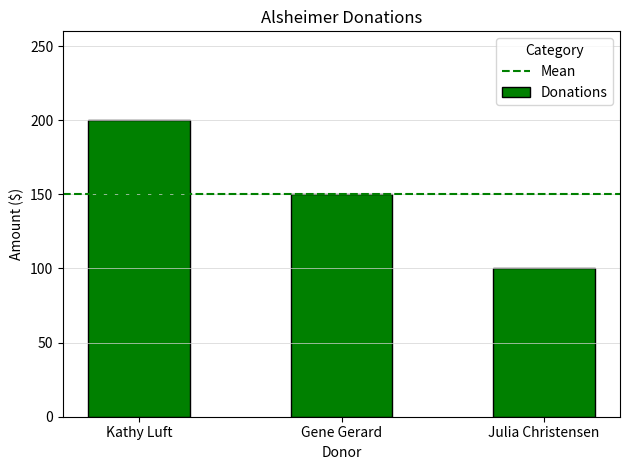

What is the greatest value displayed?

200